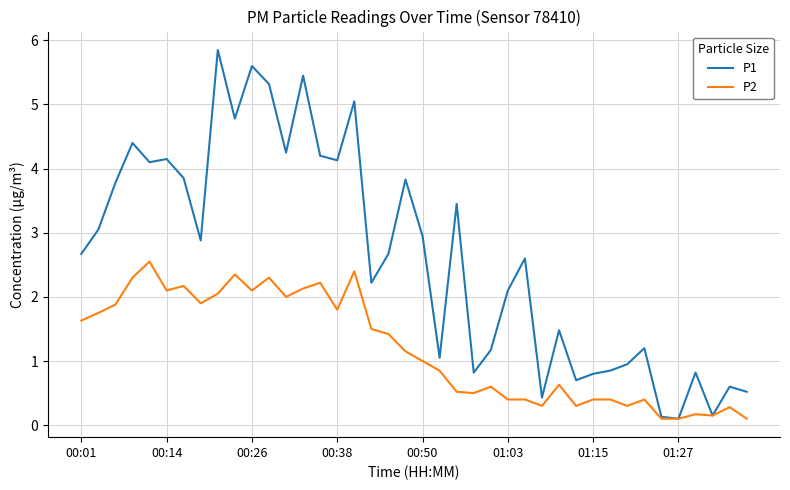

Rank the series by their maximum value, from highest to lowest.

P1, P2